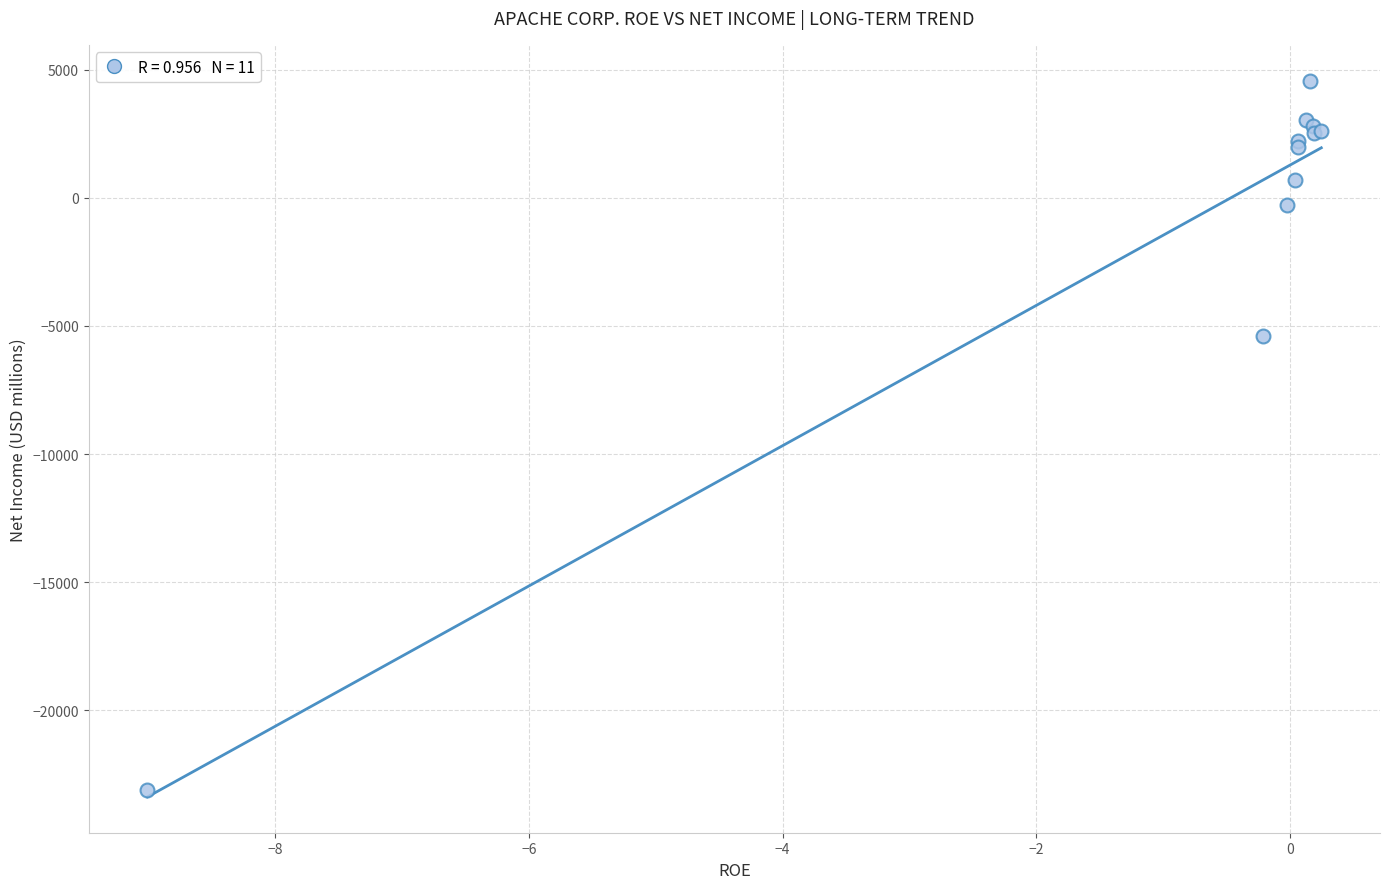

What Y value in the scatter plot is closest to -9267?

-5403